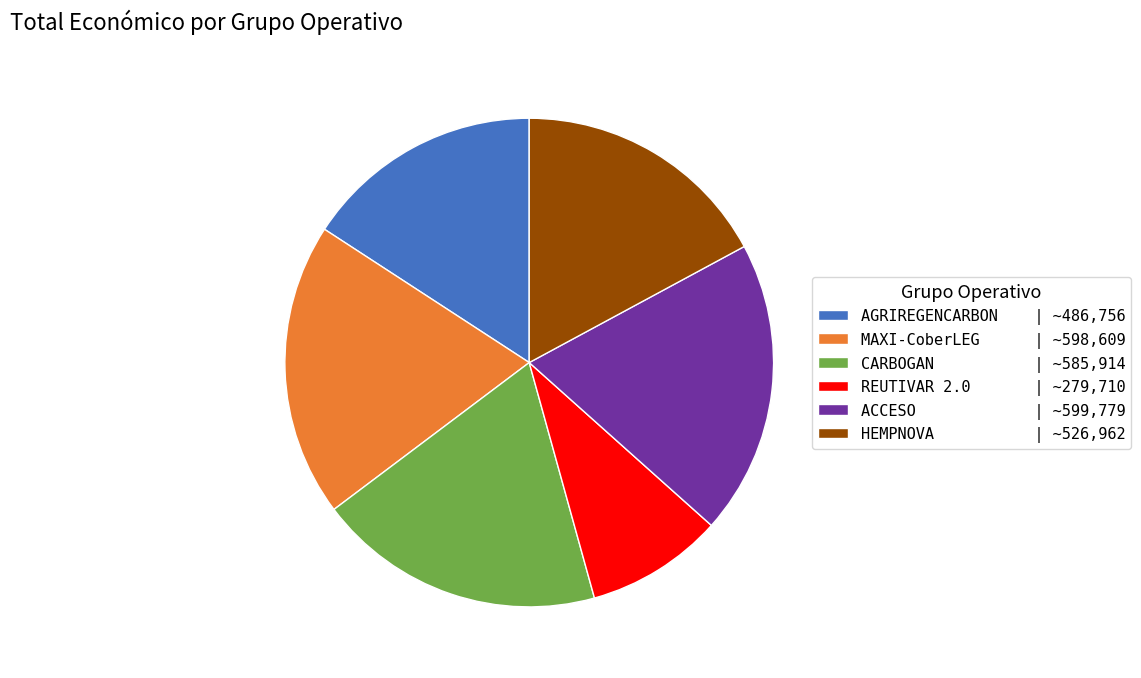

Which slice is the smallest?

REUTIVAR 2.0